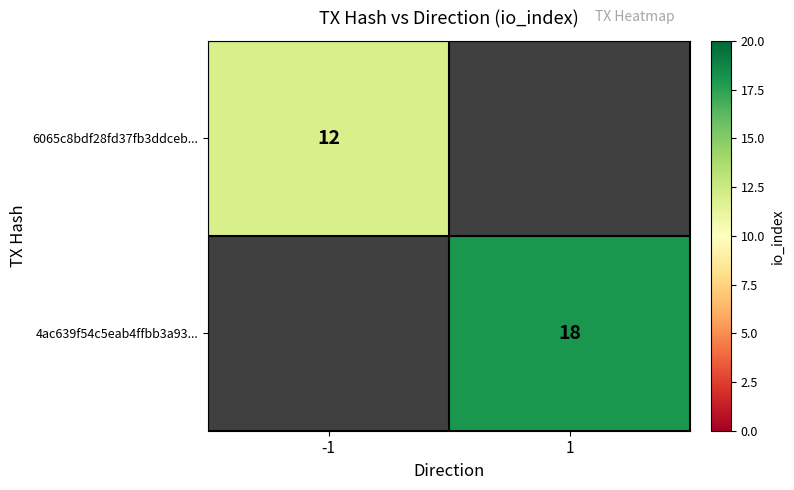

Is it true that 4ac639f54c5eab4ffbb3a93... equals 18 at 1?

True